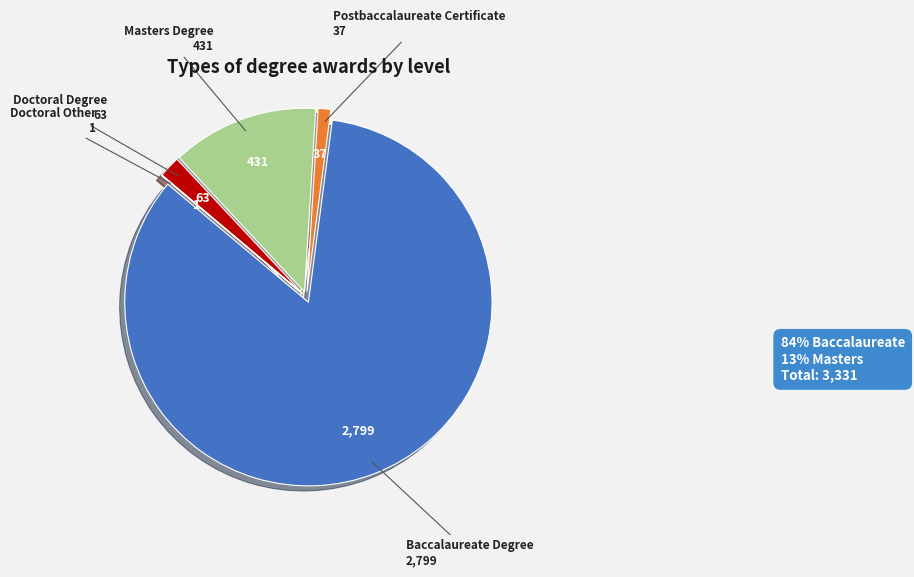

Between Doctoral Degree and Masters Degree, which is larger?

Masters Degree